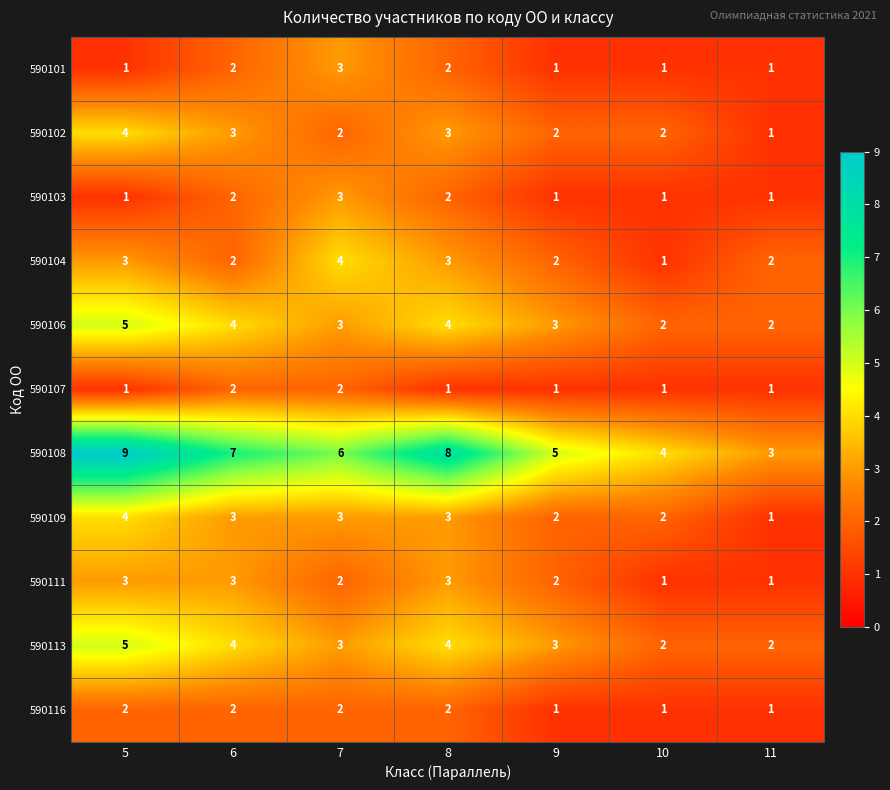

The value of 590111 at 9 is 2. True or false?

True